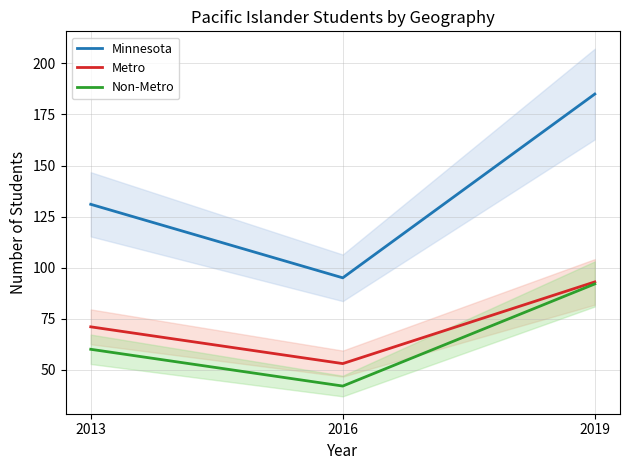

At which label is Minnesota closest to 140?

2013